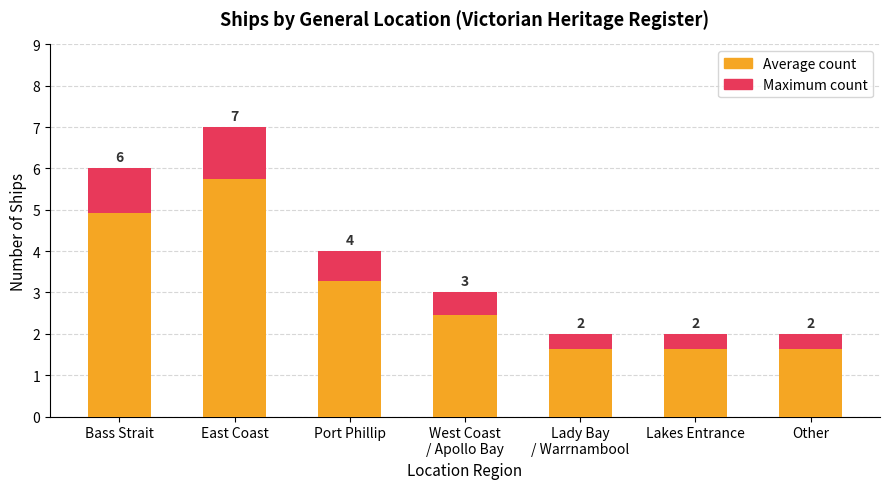

Between Port Phillip and Lakes Entrance, which series saw the biggest shift?

Ship Count (Max)